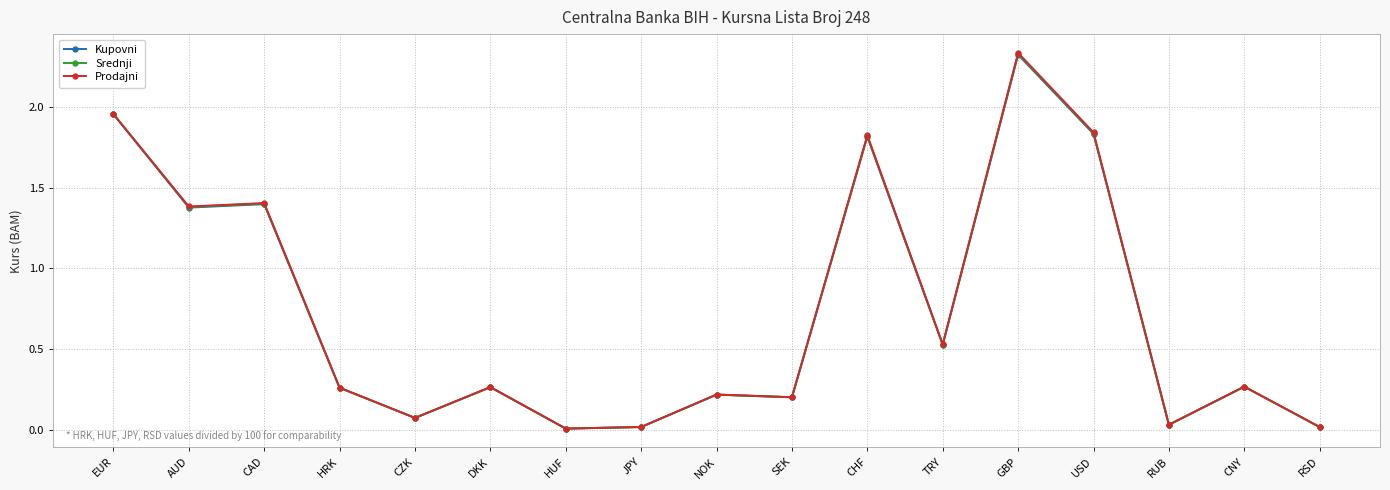

What position from the right is DKK?

12